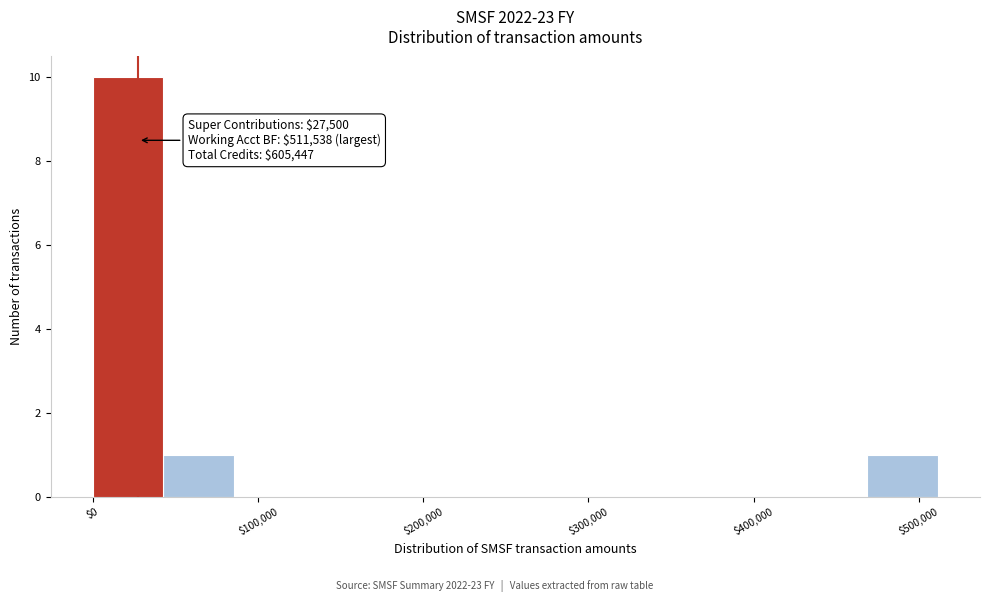

Over which range of the x-axis is the bar tallest?

0 to 40000